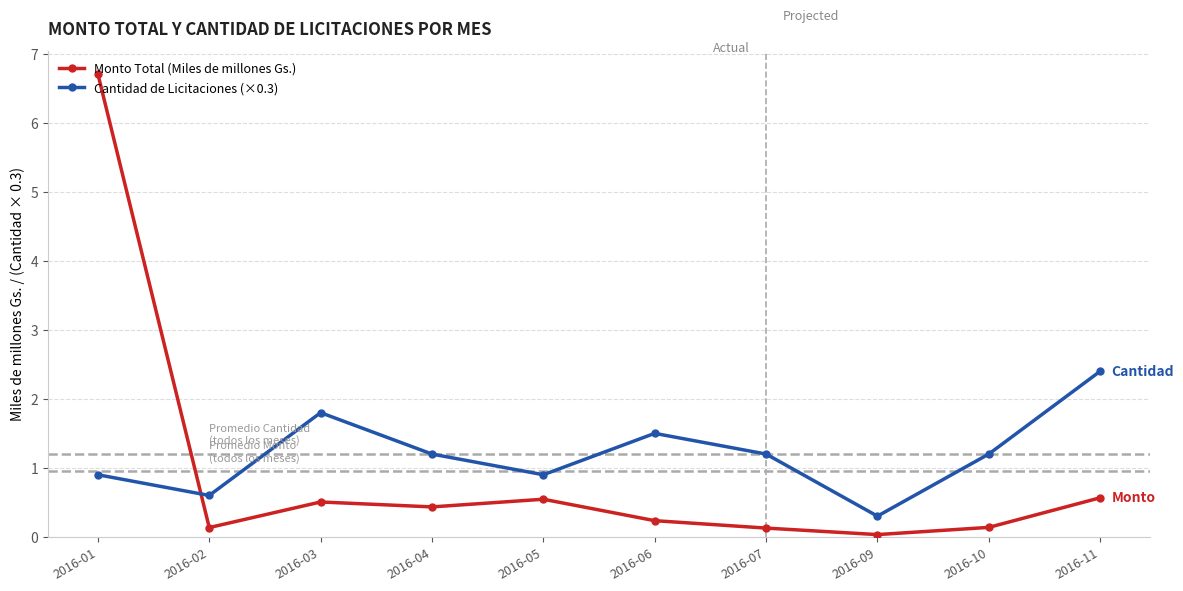

Rank the series at 2016-06 from lowest to highest value.

Monto Total (Miles de millones Gs.), Cantidad de Licitaciones (×0.3)